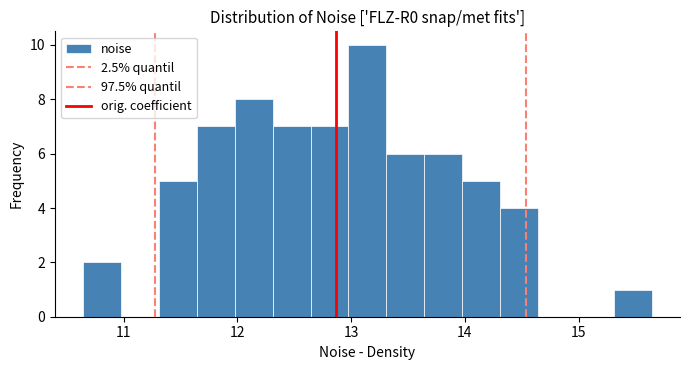

Around what value on the x-axis is the tallest bar? Give the approximate position of its centre, as read against the axis.

13.1